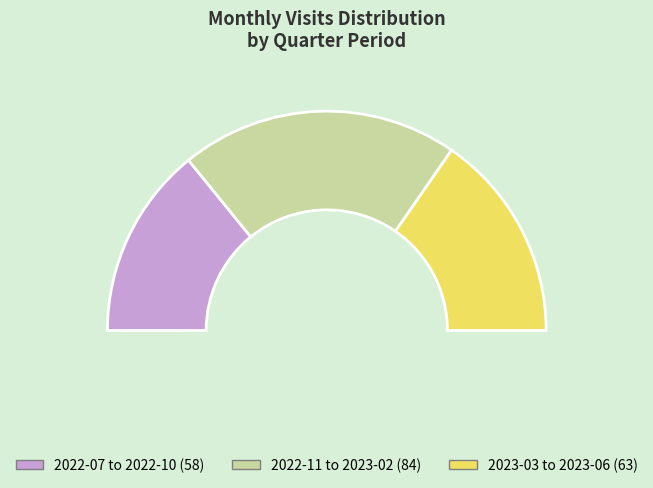

True or false: 2023-05 accounts for 8% of the total.

True